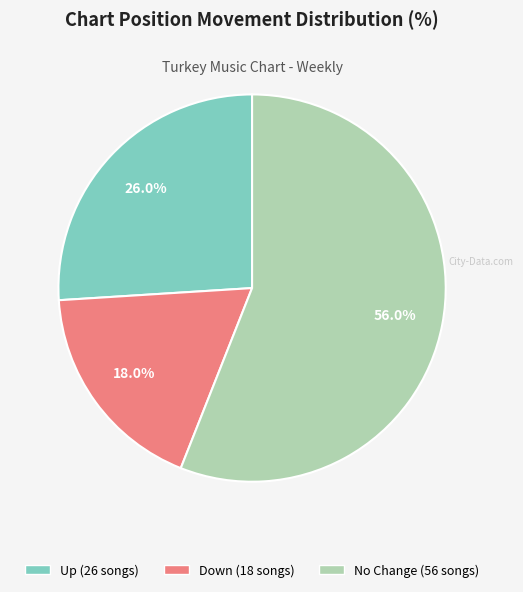

Is there a majority slice in this chart?

Yes